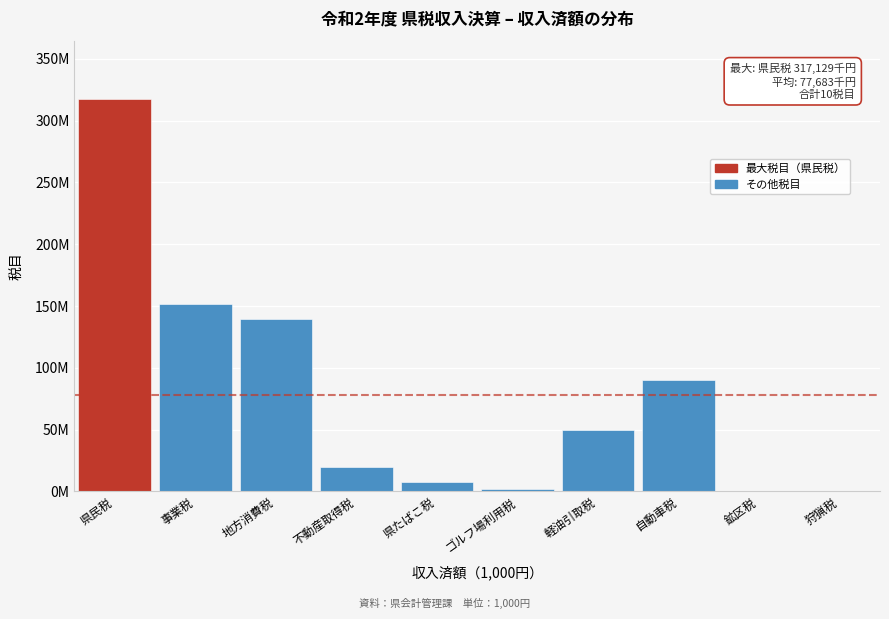

Are the bars horizontal?

No